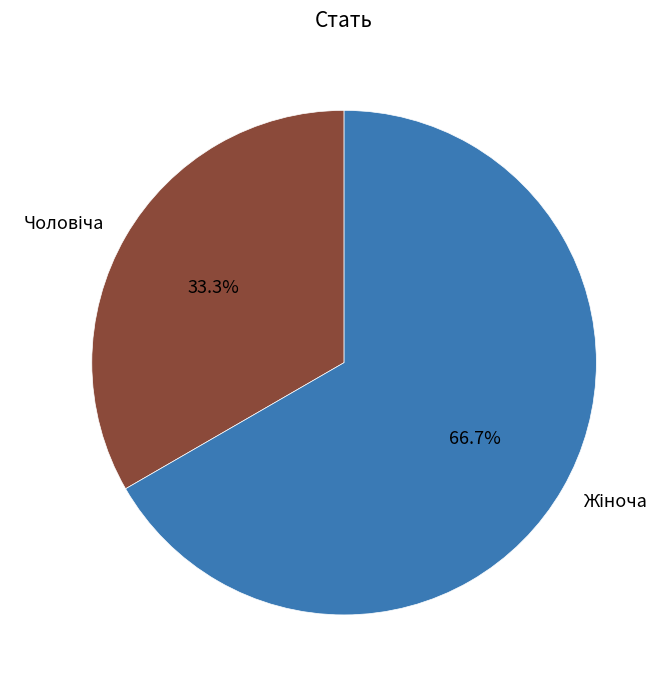

Is there a majority slice in this chart?

Yes